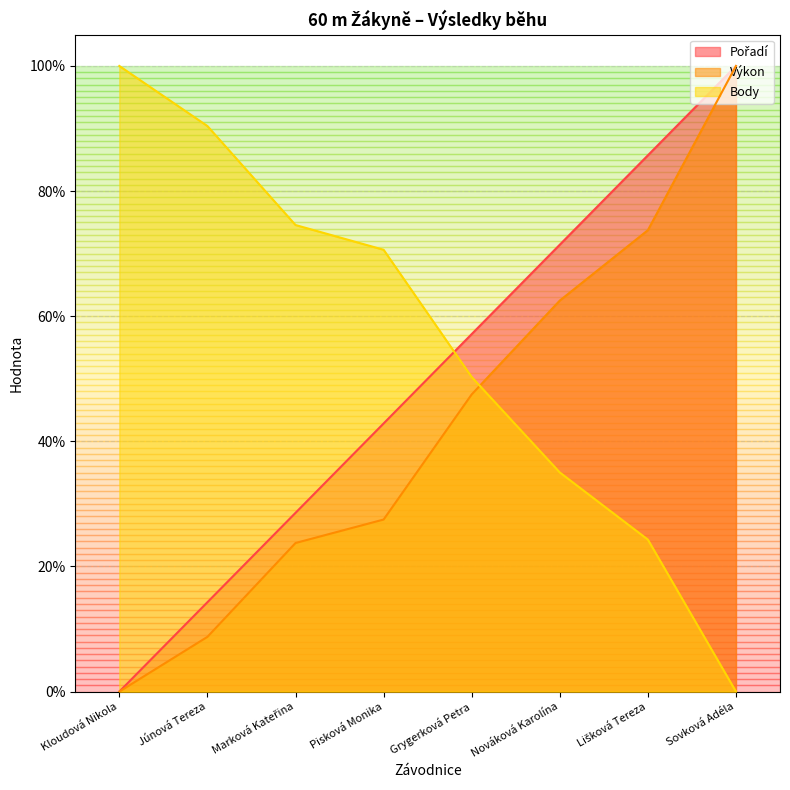

How many times do Body and Pořadí cross each other?

1